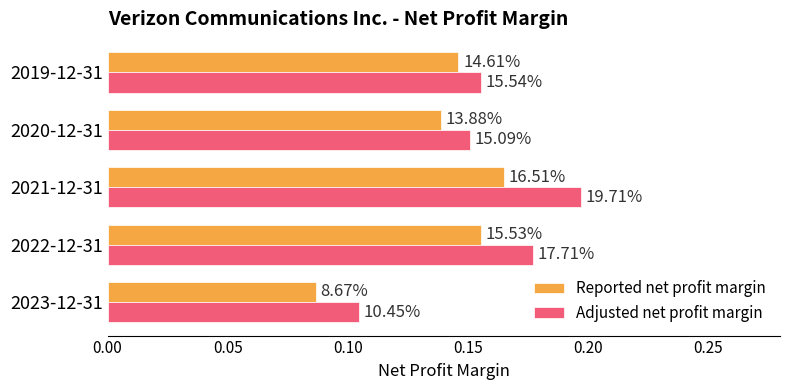

What are all the series names shown in the legend?

Reported net profit margin, Adjusted net profit margin